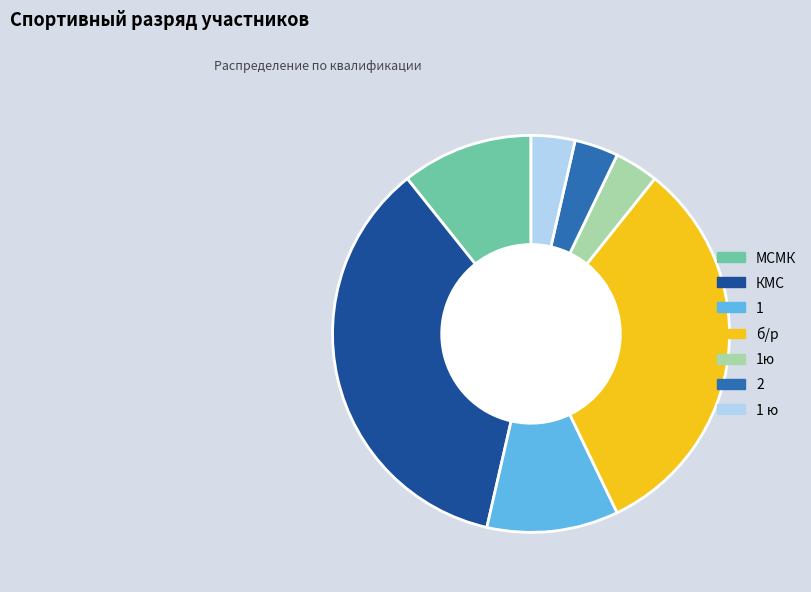

Is the sum of 1 ю and 1ю greater than half?

No